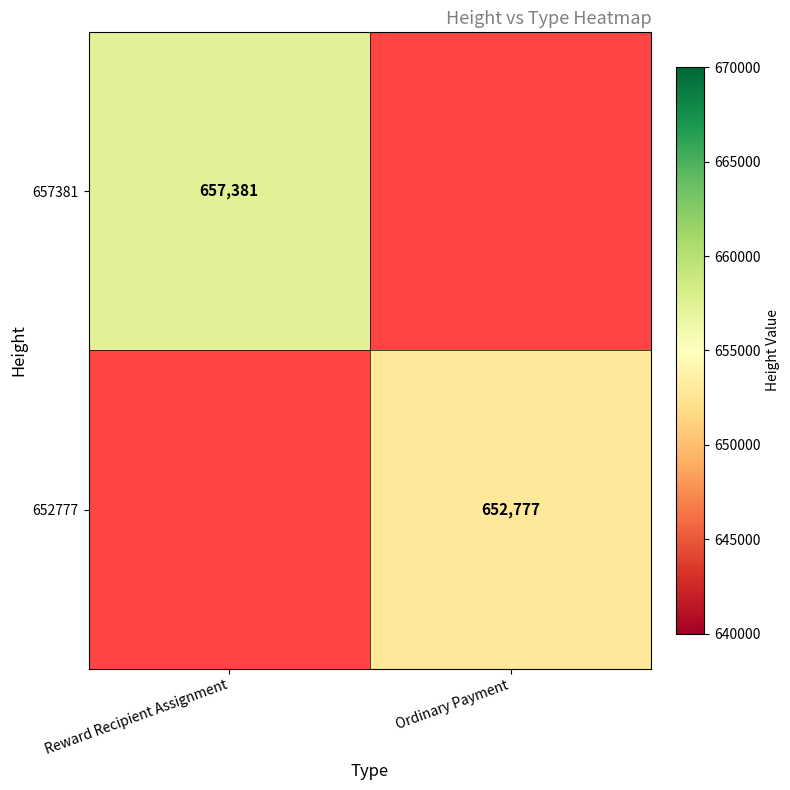

The 652777 series shows 862007 at Ordinary Payment. True or false?

False